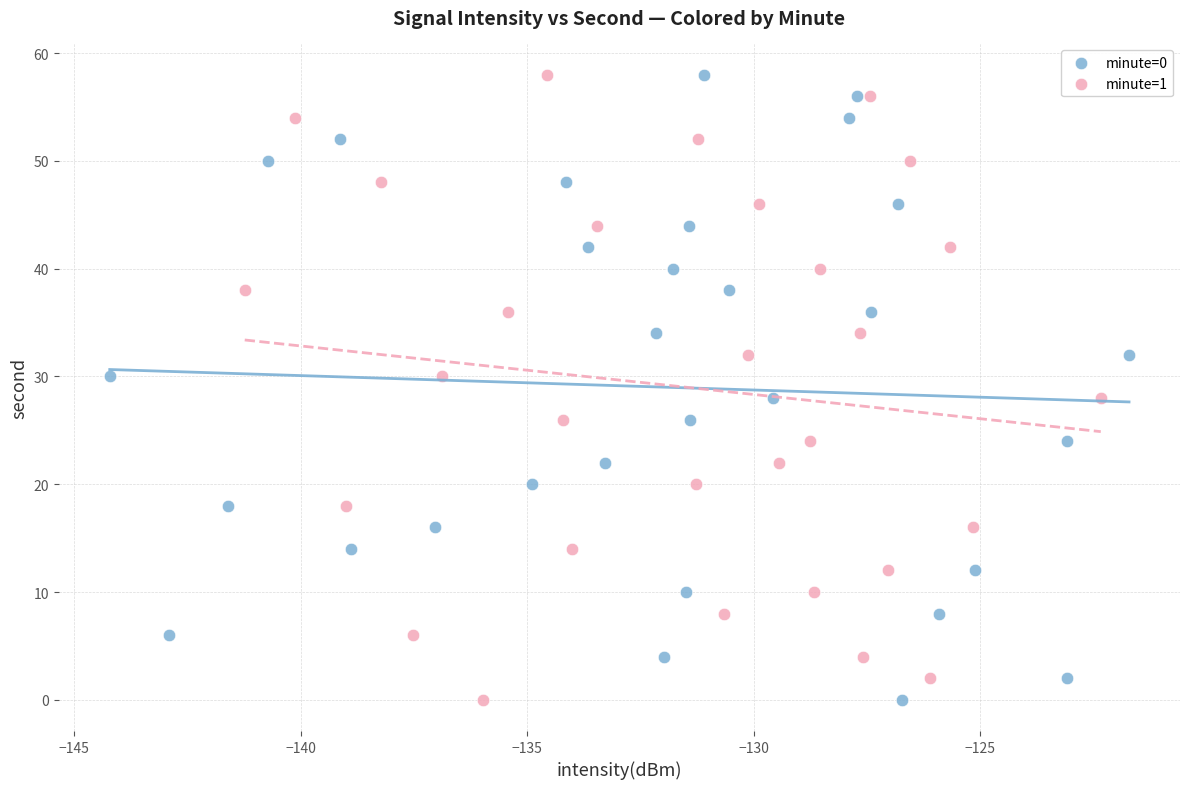

What are all the series names shown in the legend?

minute=0, minute=1